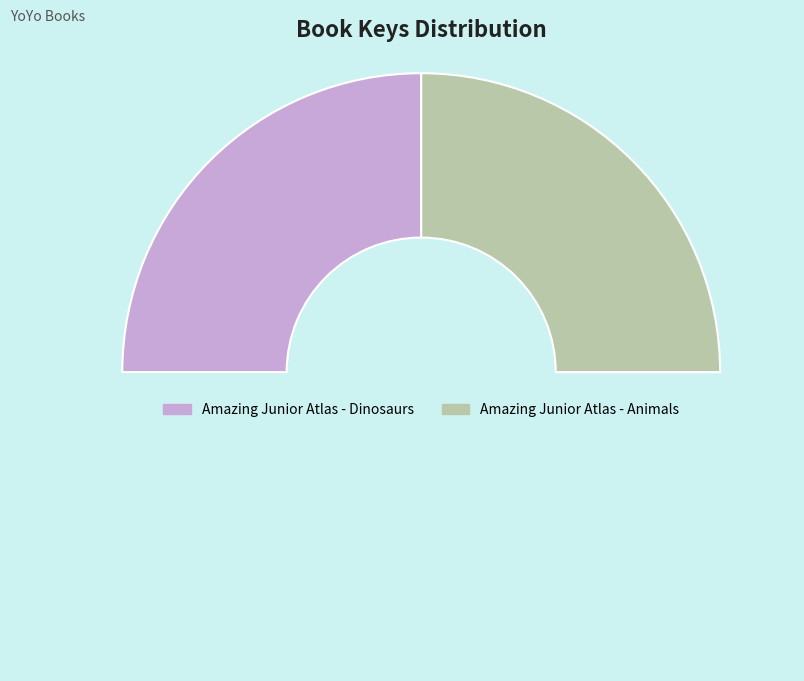

How many slices are in this pie chart?

2